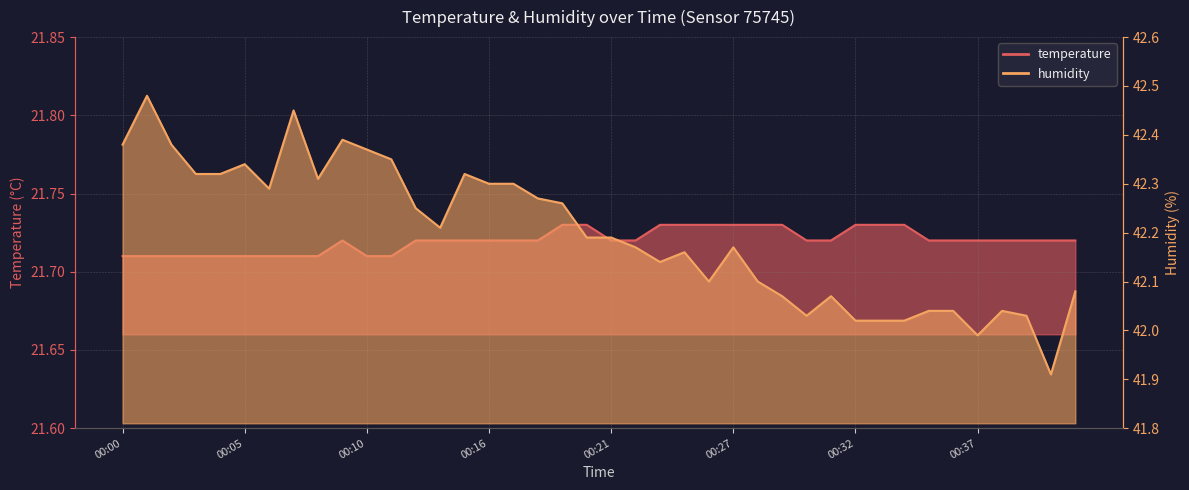

In humidity, how many points are lower than both neighbors (excluding endpoints)?

8